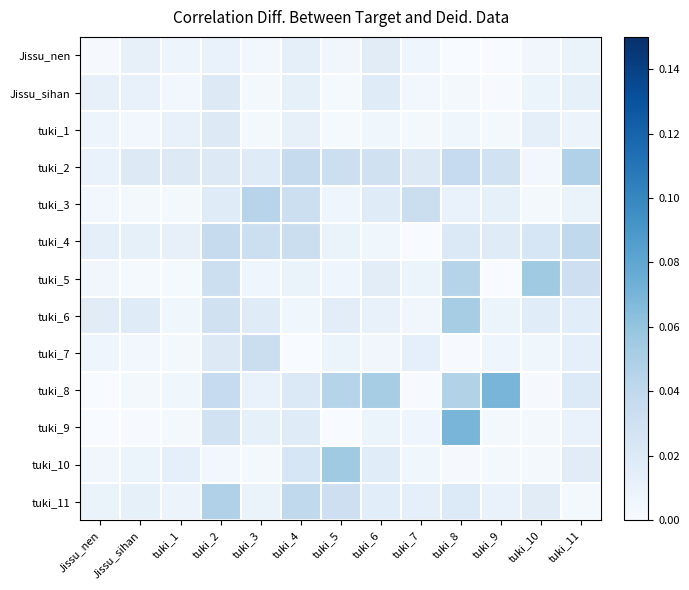

At how many categories does at least one series exceed 0?

13